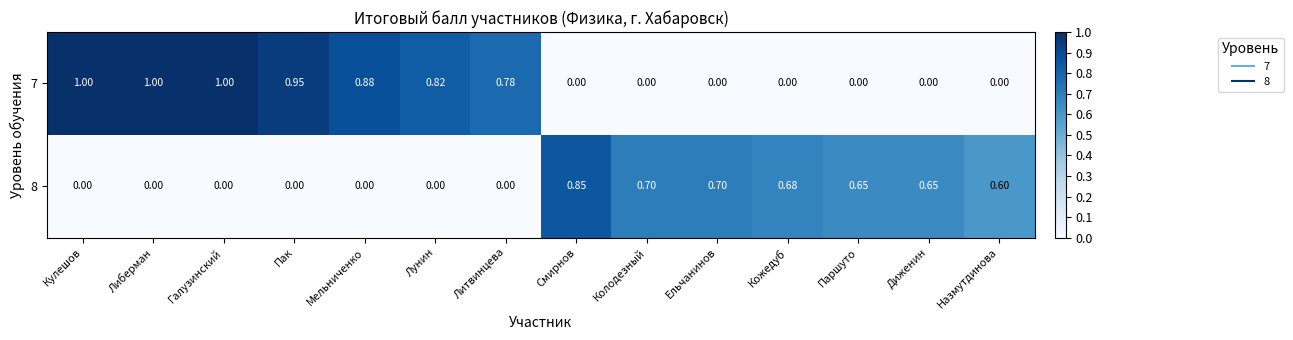

Is the value of 8 at Ельчанинов greater than the value of 7 at Колодезный?

Yes